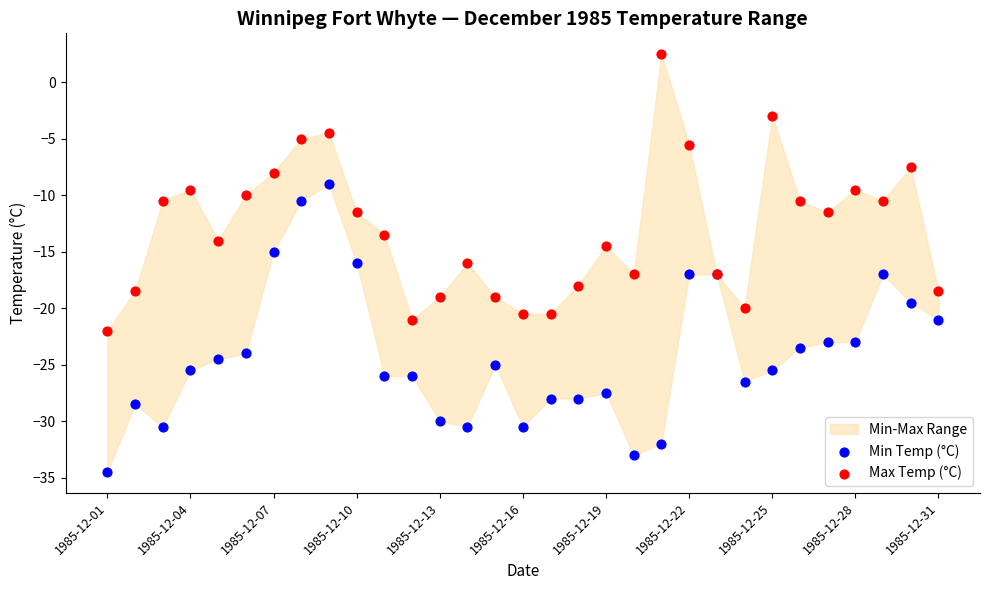

Which series contains the lowest Y value?

Min Temp (°C)